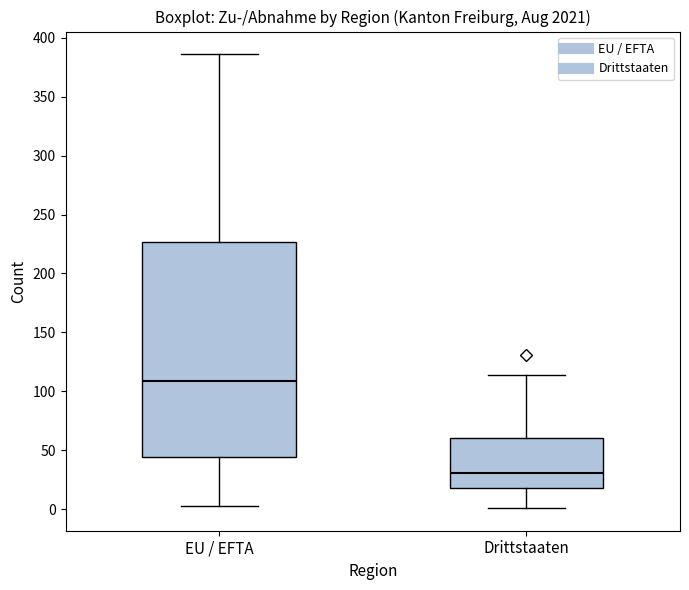

Where is the lower edge of the box for EU / EFTA on the y-axis? The values are not printed on the chart, so give them approximately, as read against the axis.

45